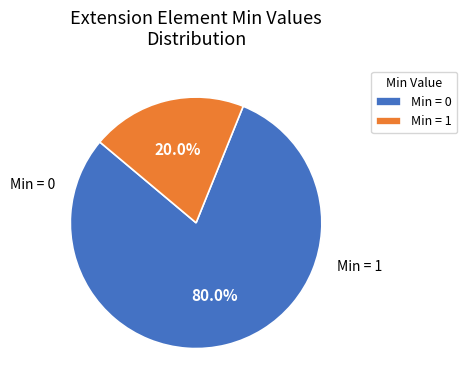

Rank the categories by value from highest to lowest.

Min = 0, Min = 1